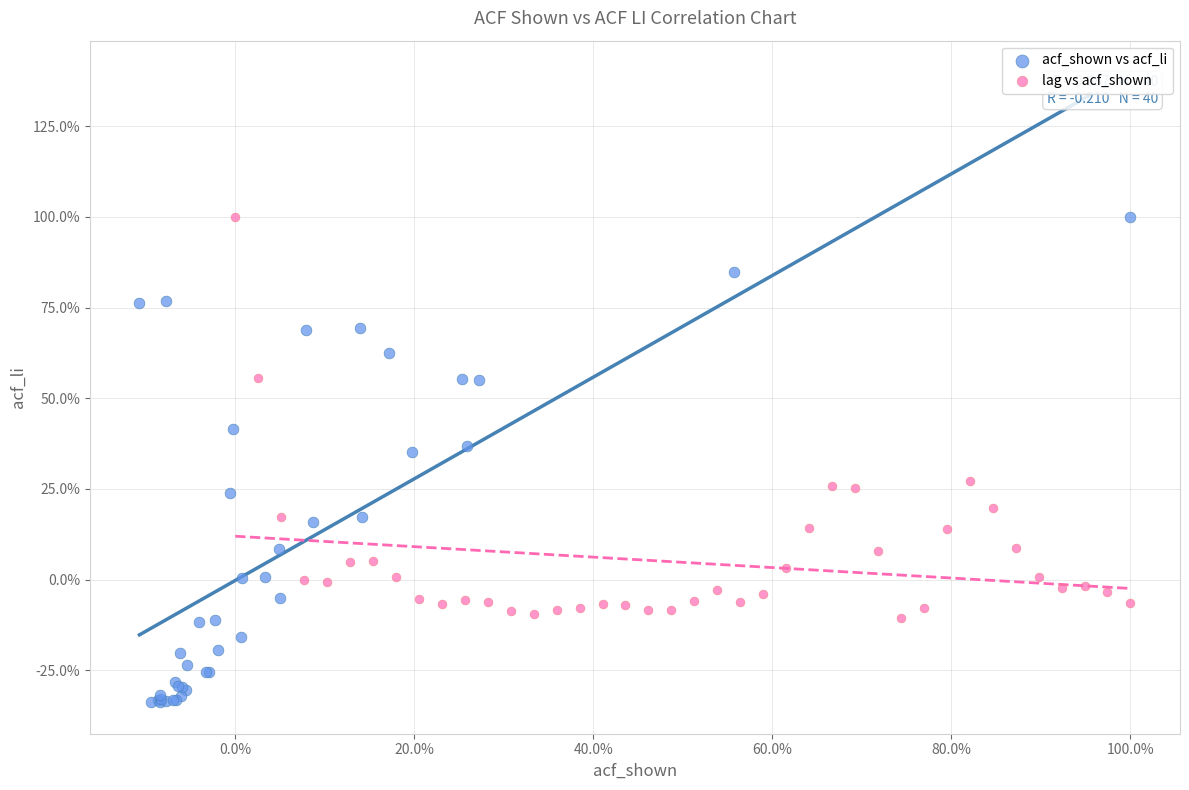

Which series contains the lowest Y value?

acf_shown vs acf_li